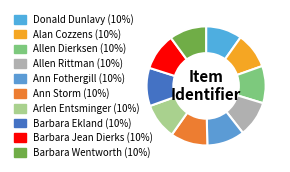

How many slices are in this pie chart?

10